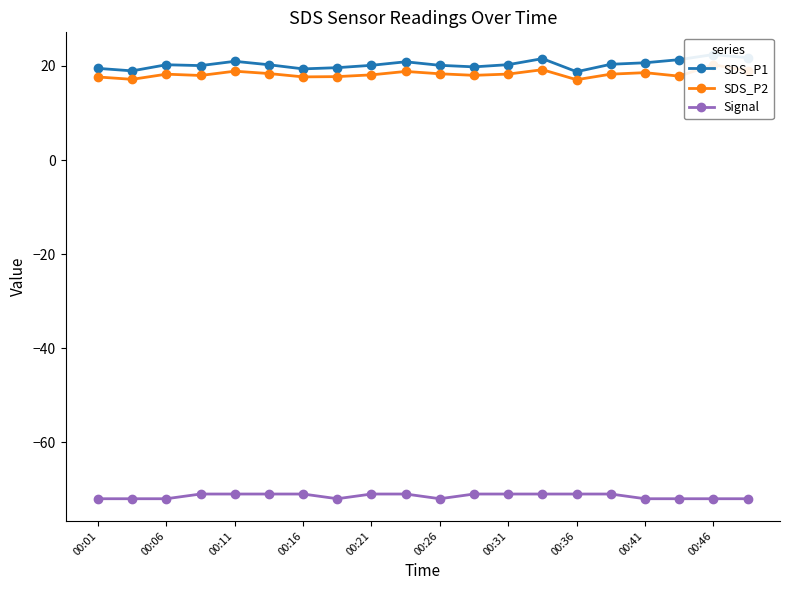

What is the average value of the SDS_P2 series?

18.3